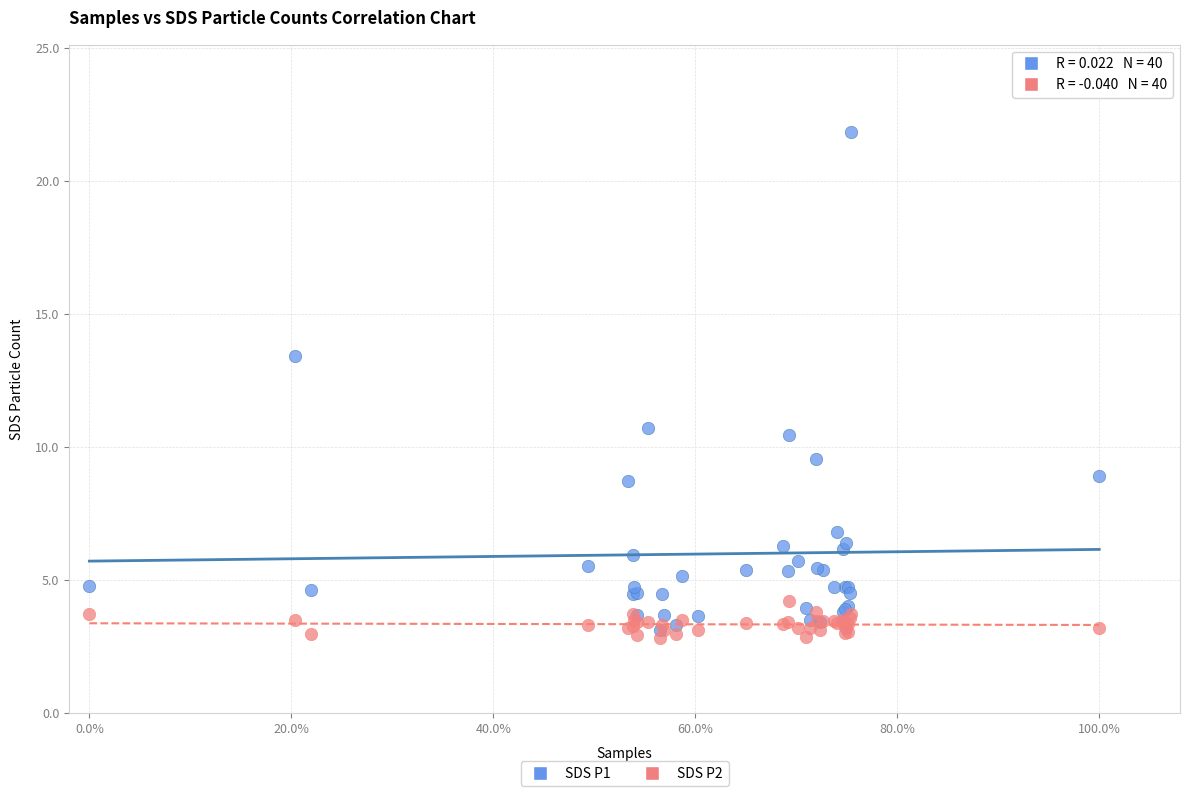

Which series has the largest Y range (max minus min)?

SDS P1